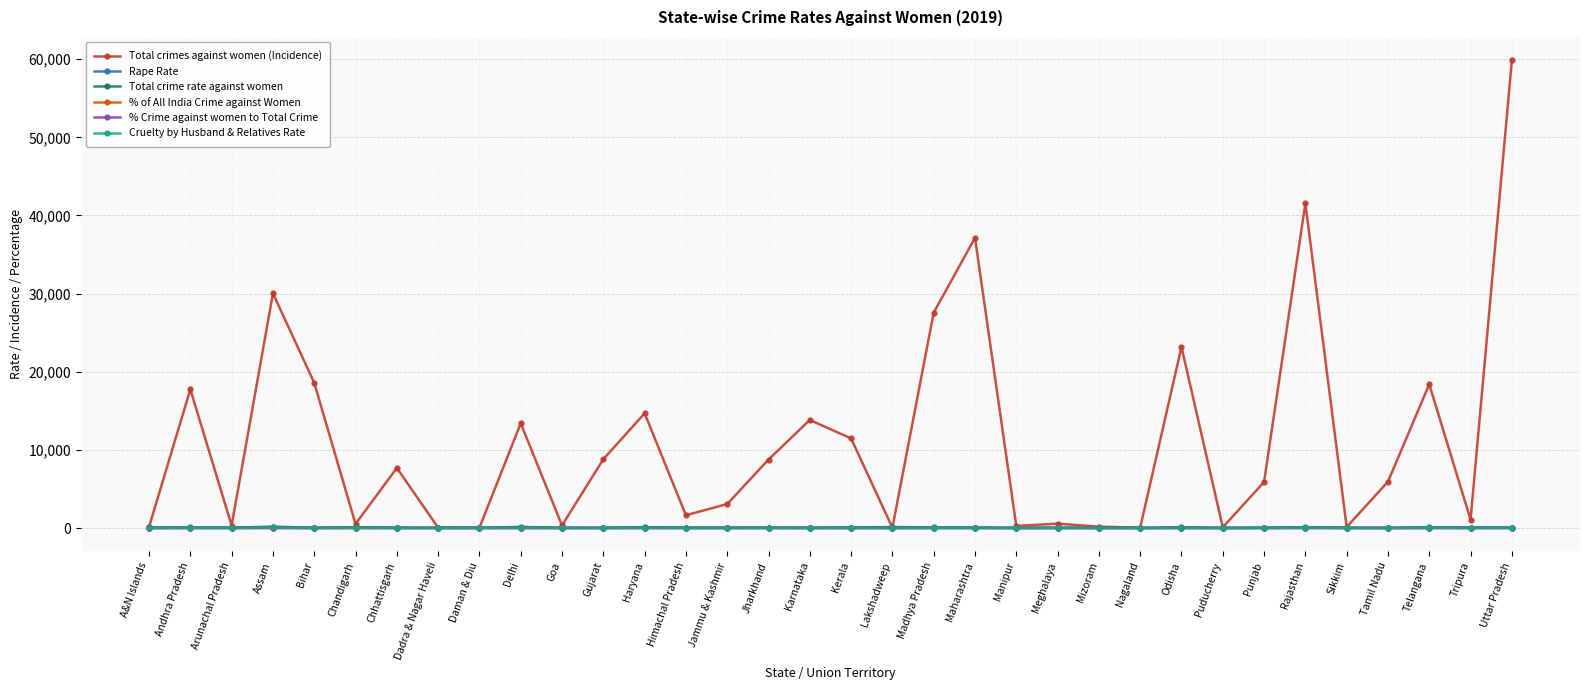

True or false: Cruelty by Husband & Relatives Rate has a value of 0.5 at A&N Islands.

True